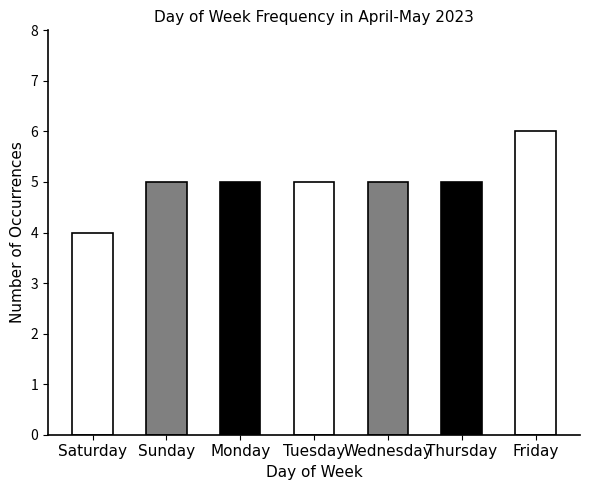

What is the approximate value at Tuesday?

5